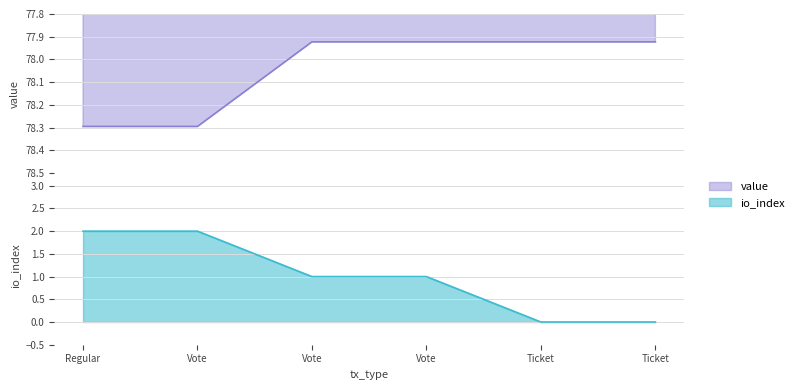

Rank the series at Vote from highest to lowest value.

value, io_index